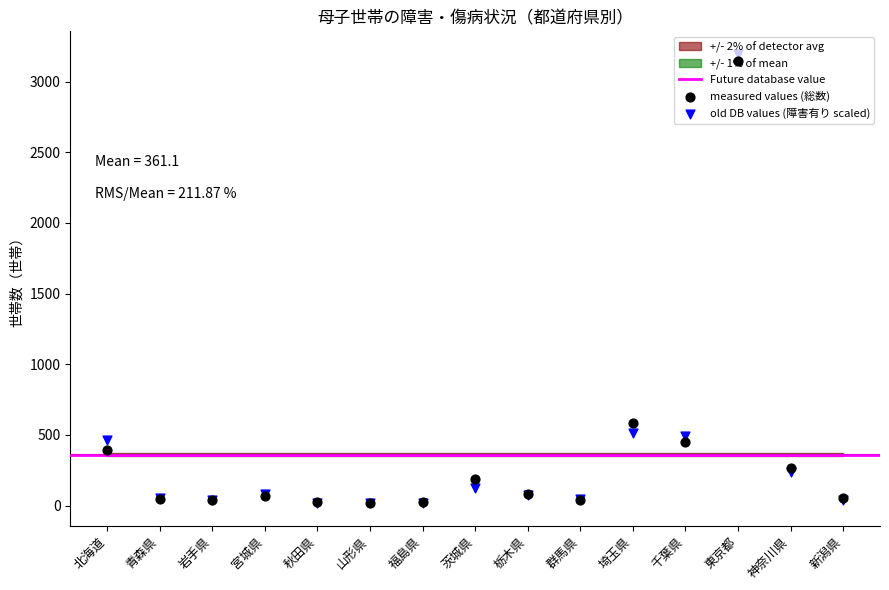

At how many categories does at least one series exceed 2425?

1